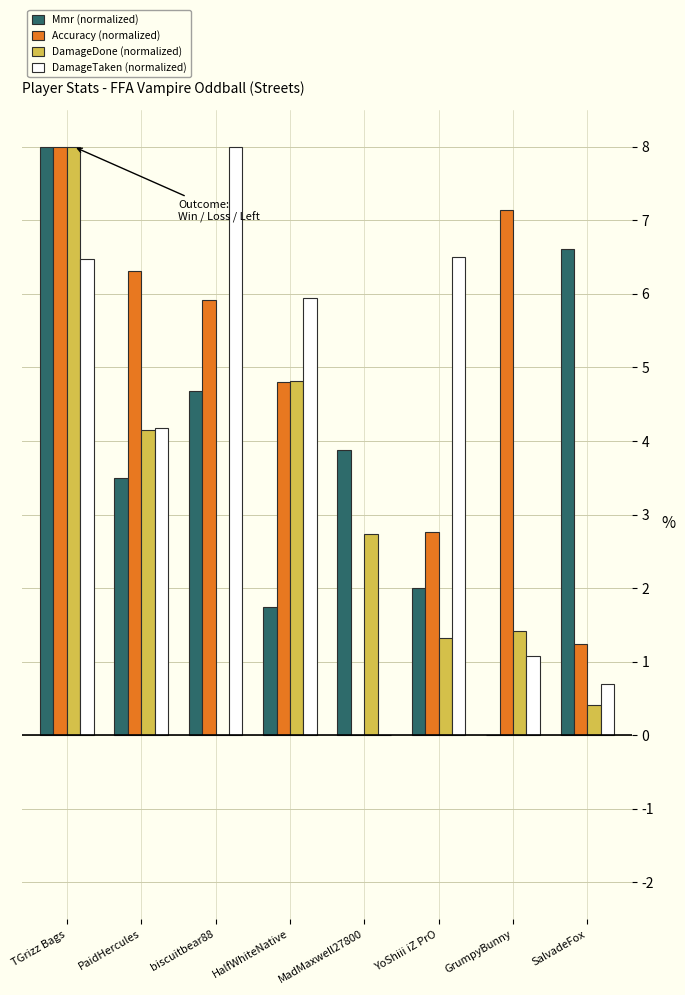

What is the greatest value displayed?

8.0